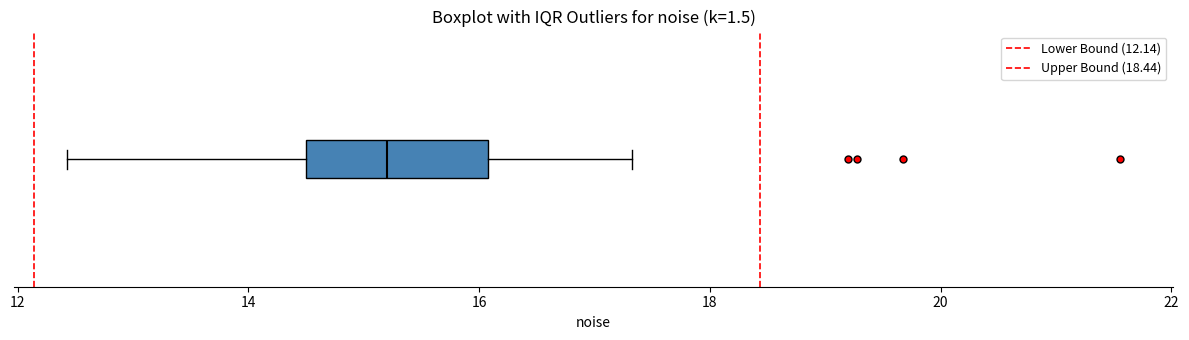

Where does the right whisker of the box end on the x-axis? The values are not printed on the chart, so give them approximately, as read against the axis.

17.4